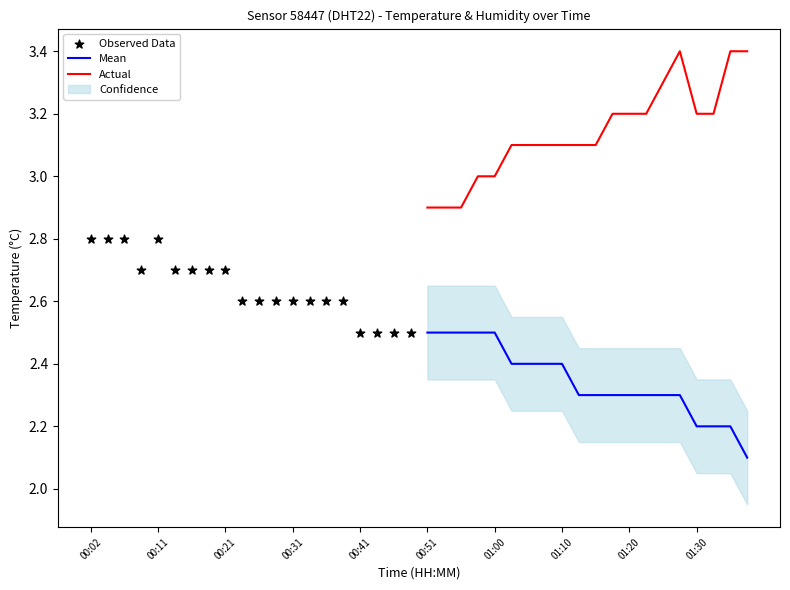

Which series has the largest total across all categories?

Actual